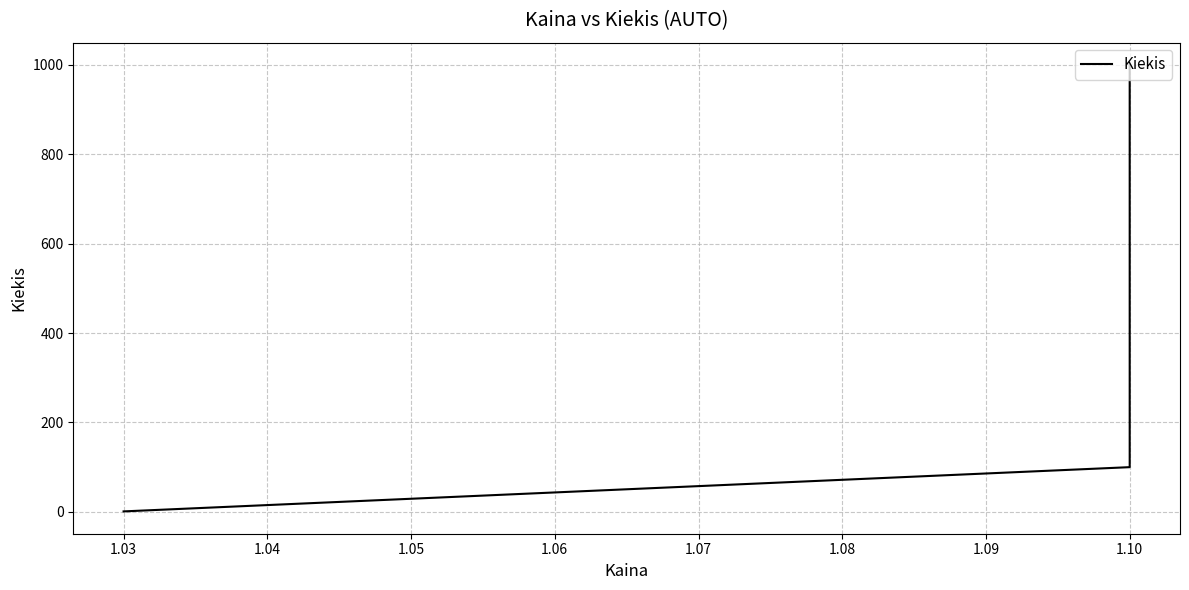

What is the value of the 1st point from the left?

1